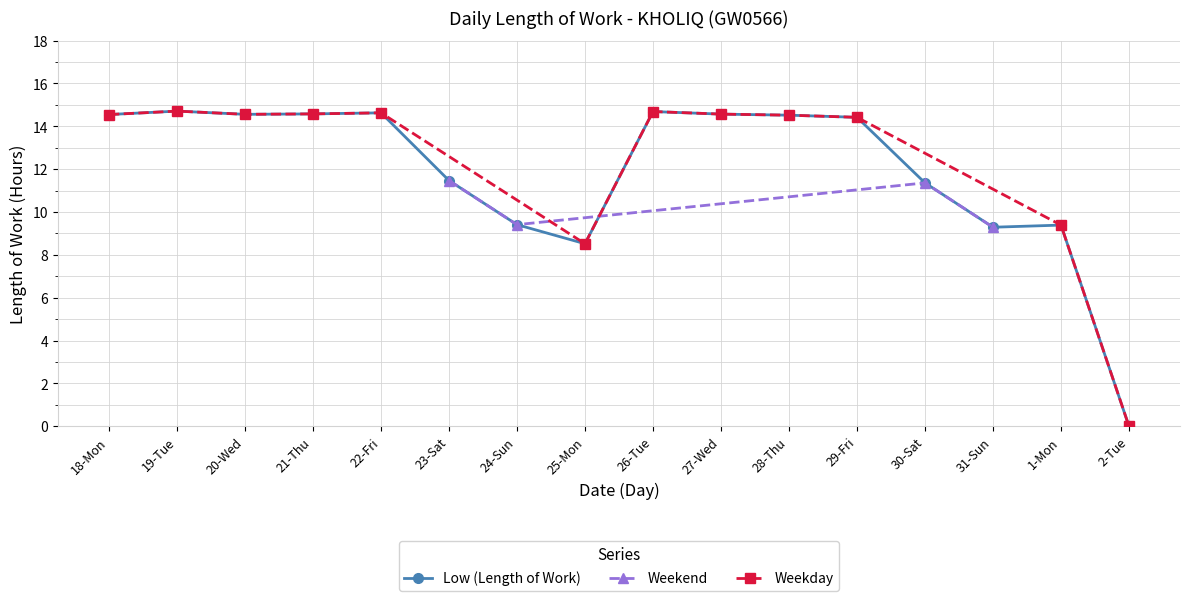

Read the value at 19-Tue.

14.7